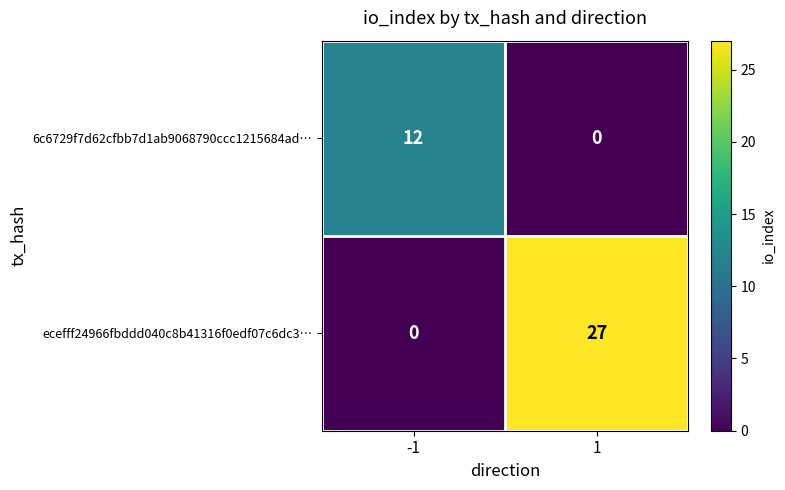

Count the number of categories in the chart.

2